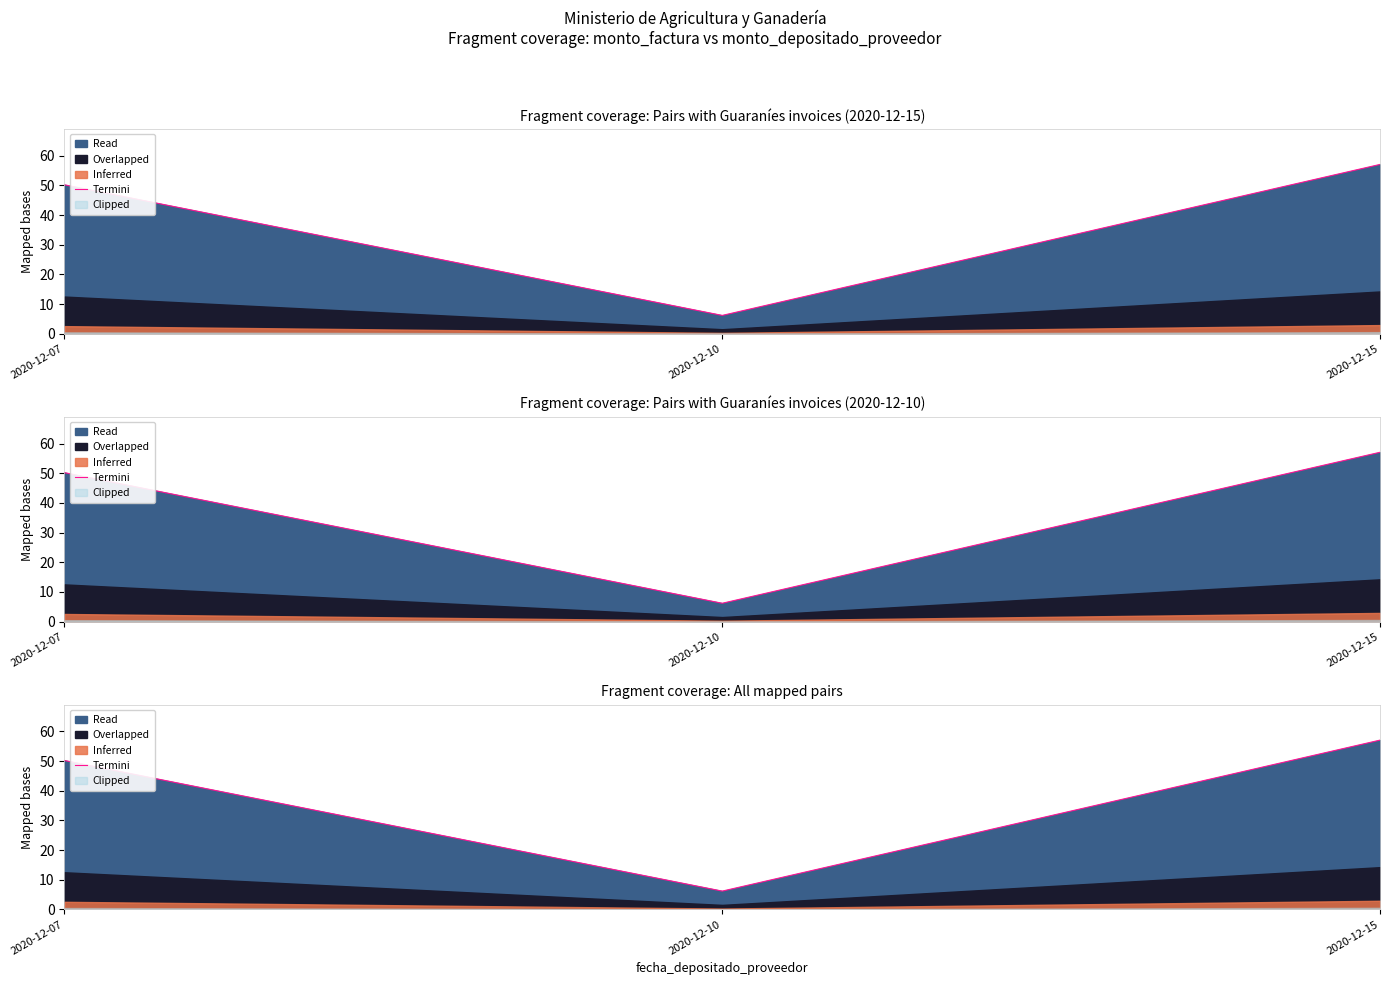

Rank the categories by value from highest to lowest.

2020-12-15, 2020-12-07, 2020-12-10